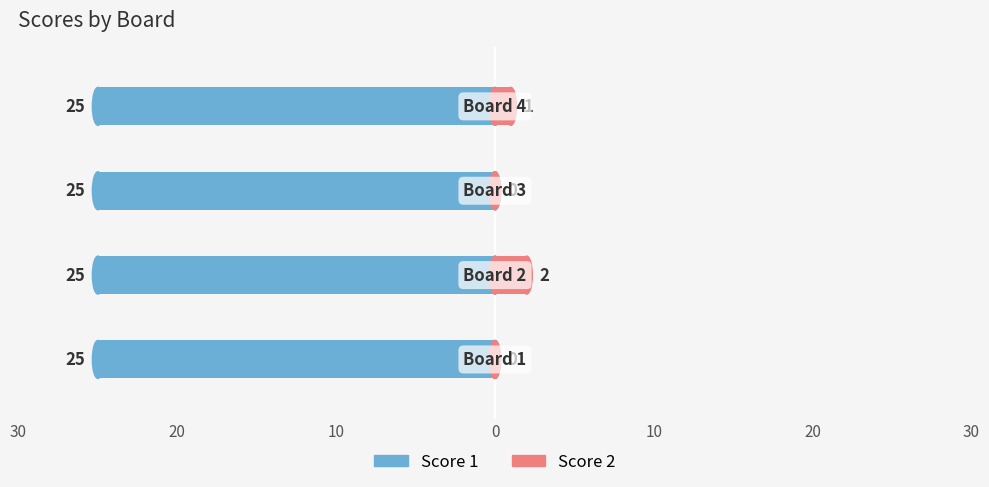

How many Score 2 values are between 0 and 2?

4